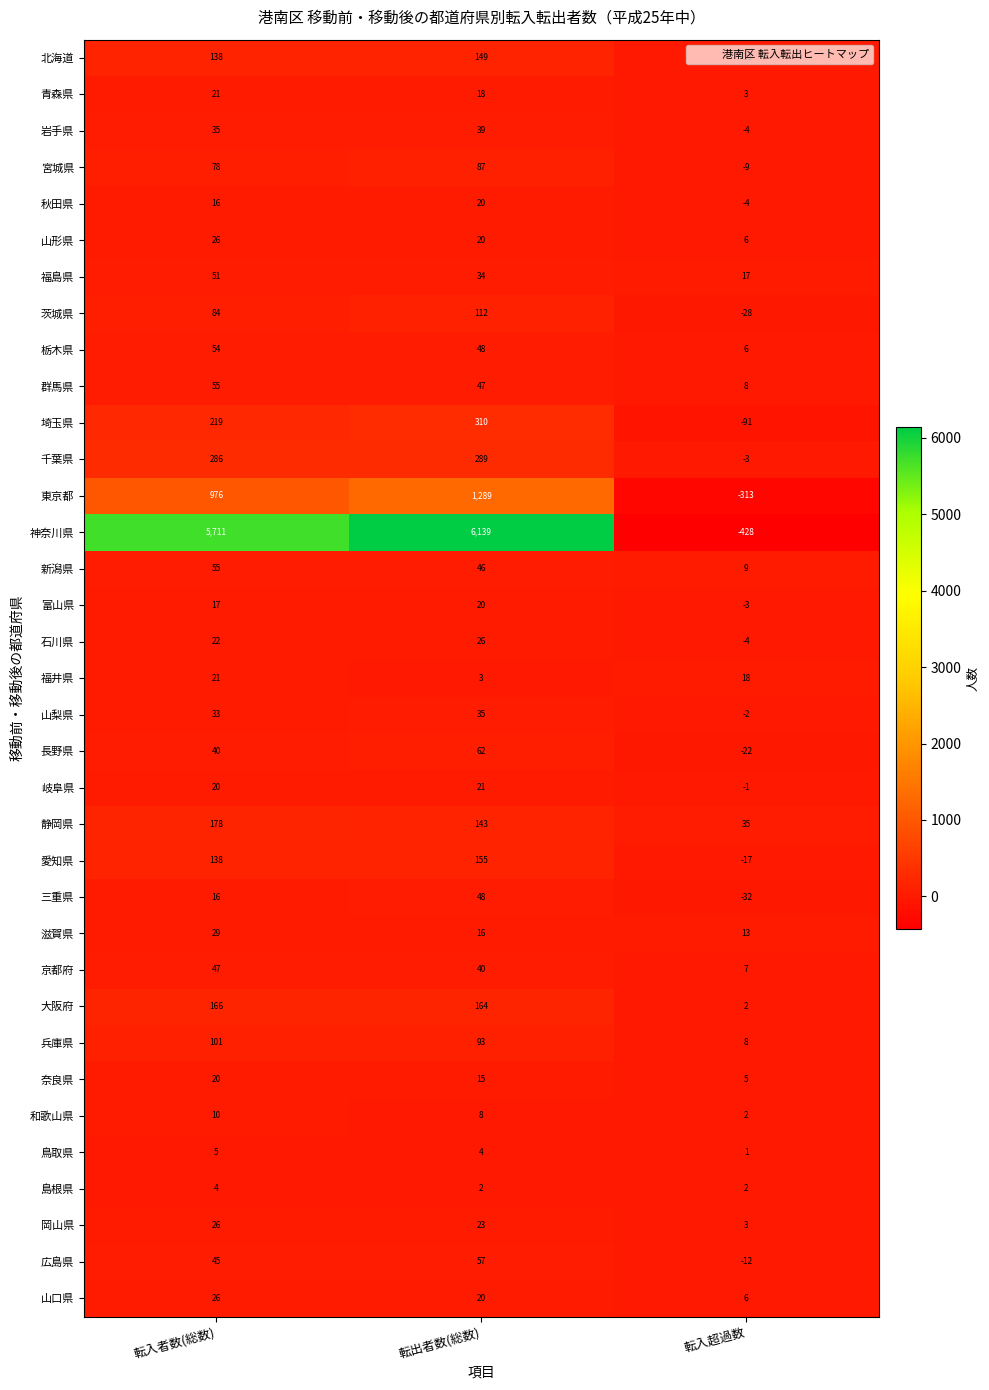

At which label does 兵庫県 reach its peak?

転入者数(総数)